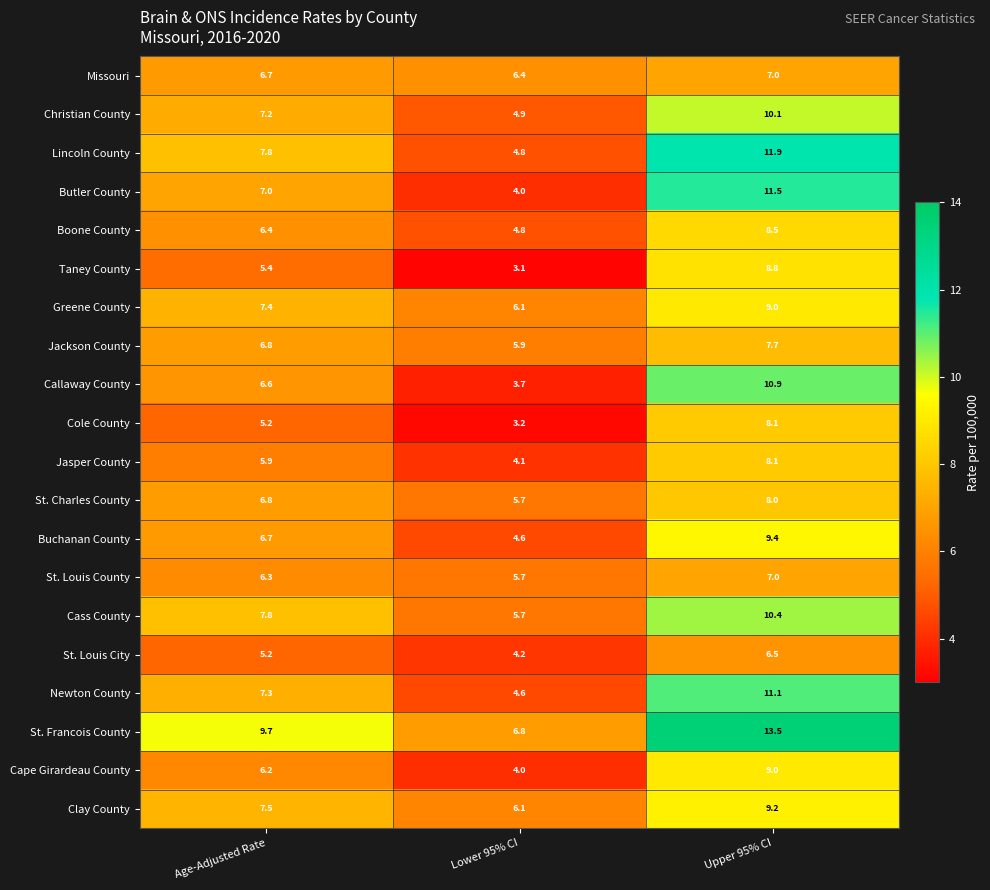

At which category is the sum across all series the highest?

Upper 95% CI